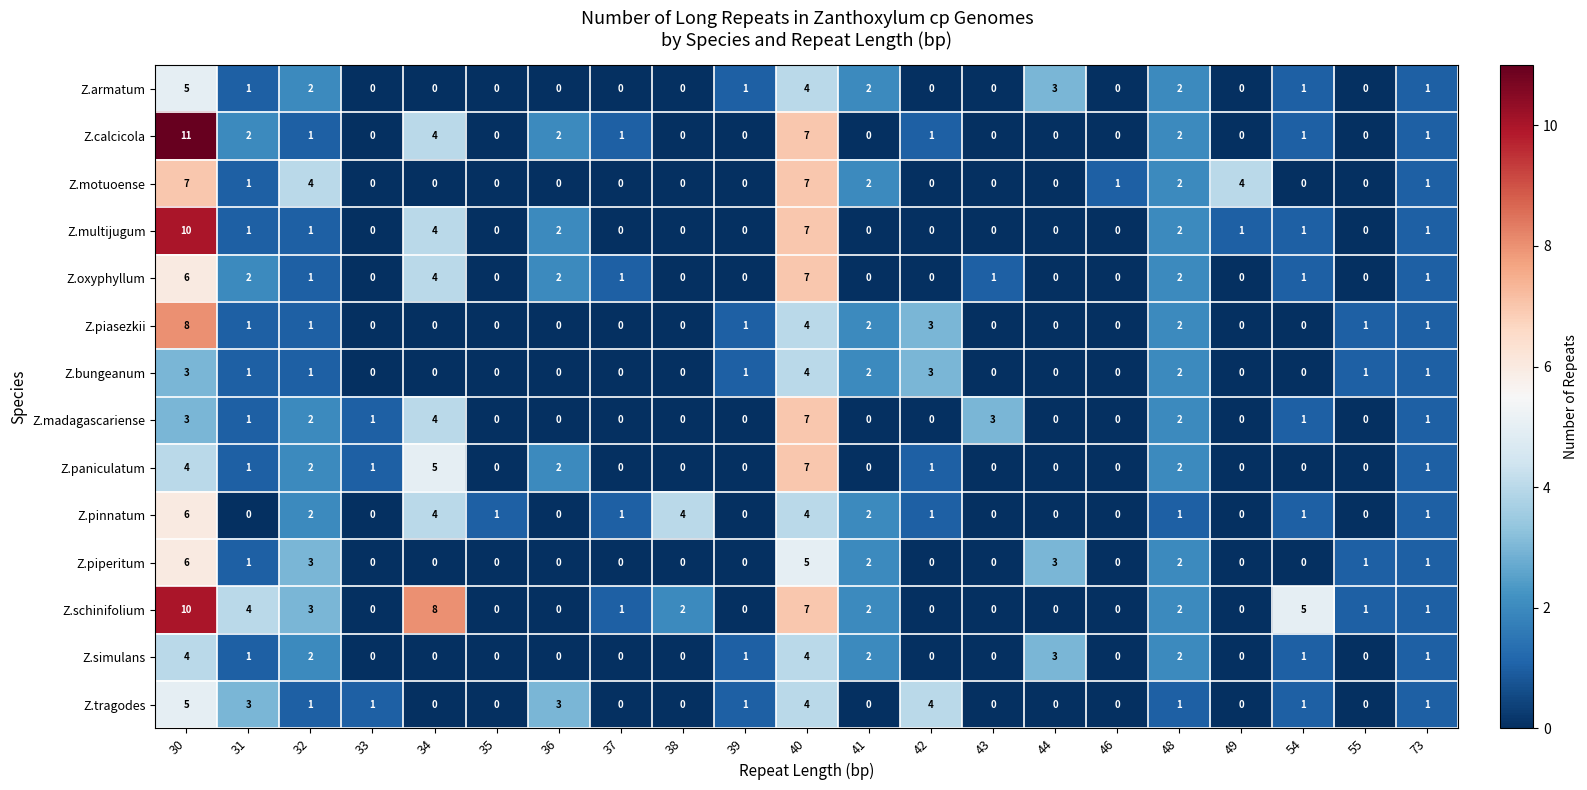

What is the difference between the maximum and minimum values in the Z.madagascariense series?

7